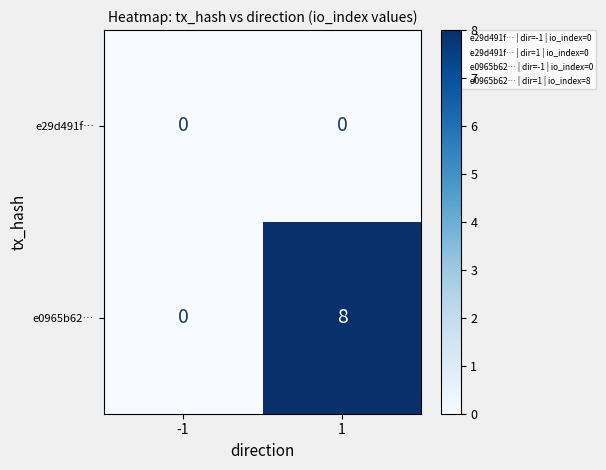

Reading right to left, list all the values displayed in this chart.

e29d491f…: 1=0	-1=0
e0965b62…: 1=8	-1=0